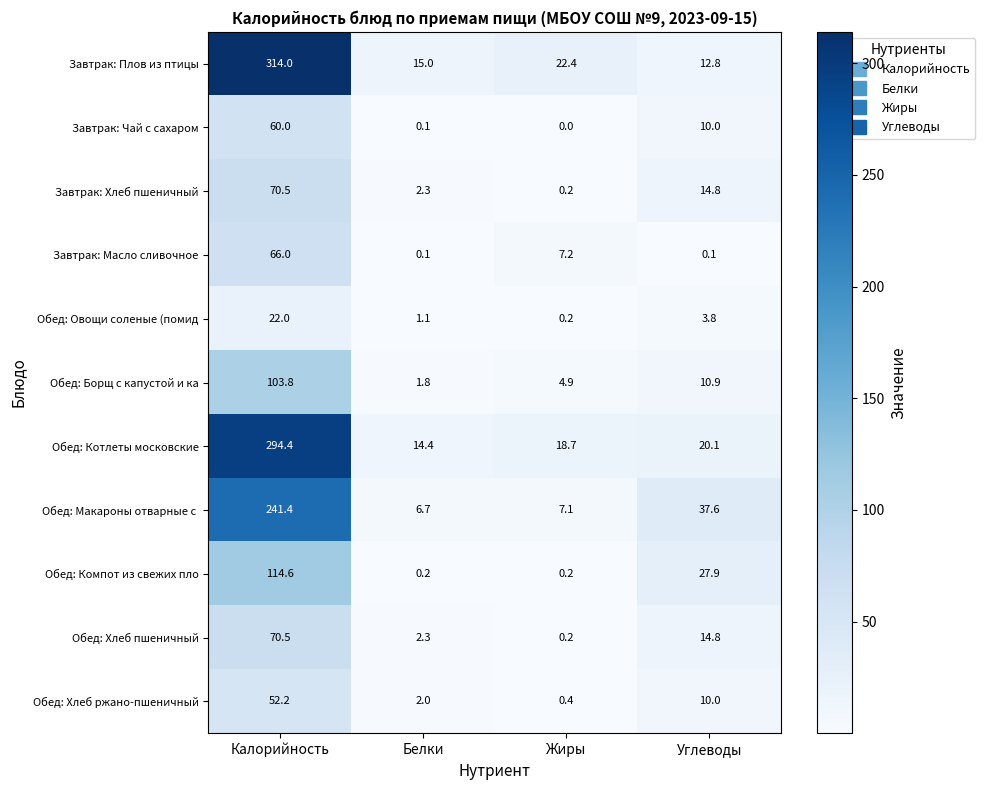

What is the spread (max minus min) of values at Жиры?

22.4